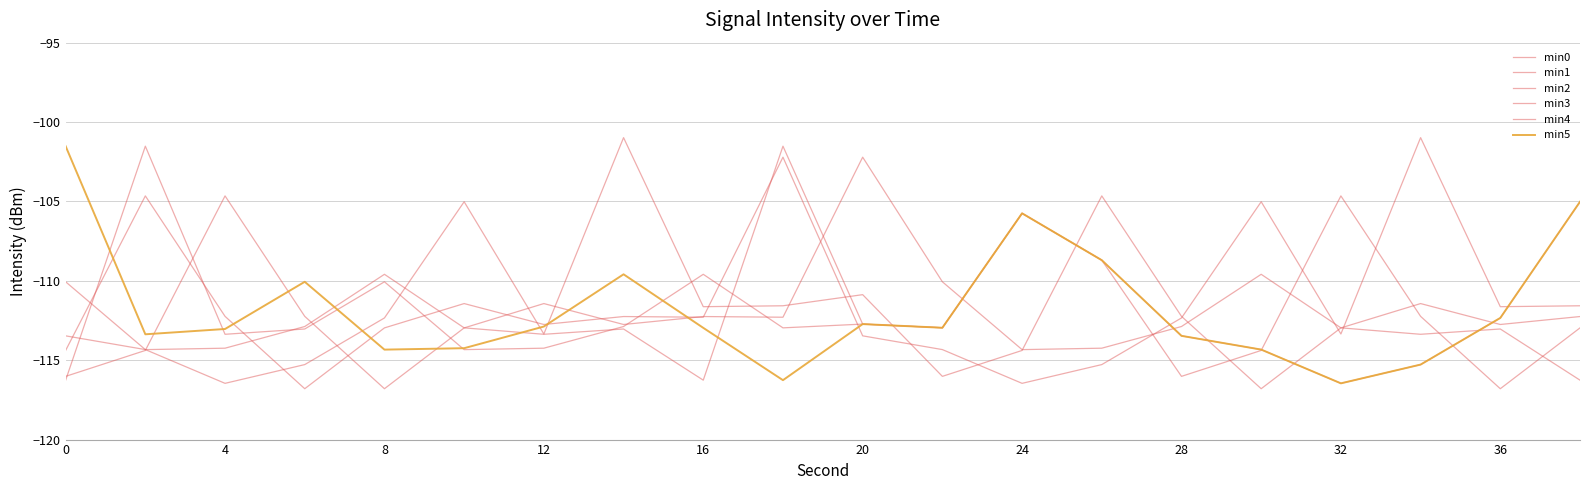

Where do min5 and min2 first cross each other?

12 and 16